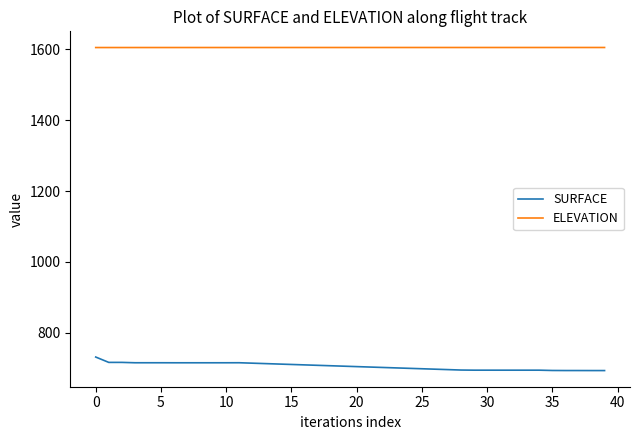

True or false: ELEVATION and SURFACE cross at least once.

False